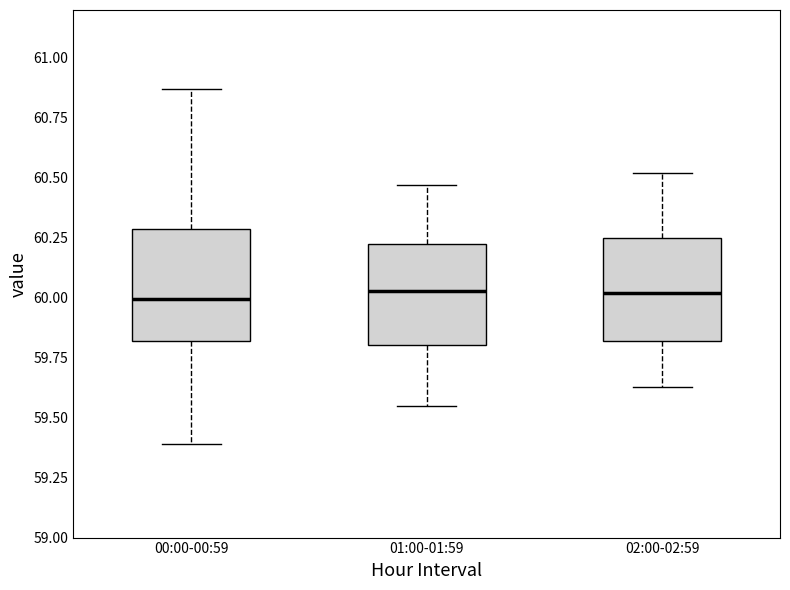

Where is the lower edge of the box for 00:00-00:59 on the y-axis? The values are not printed on the chart, so give them approximately, as read against the axis.

59.80